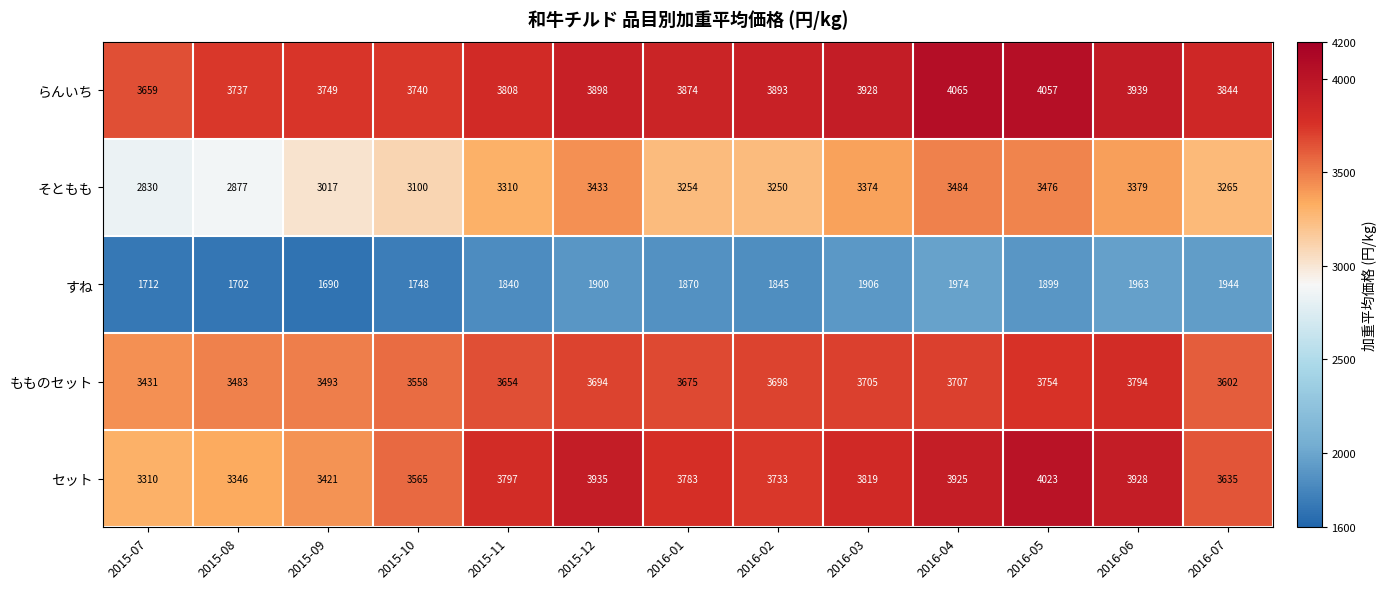

At 2015-09, list the series in order from smallest to largest.

すね, そともも, セット, もものセット, らんいち